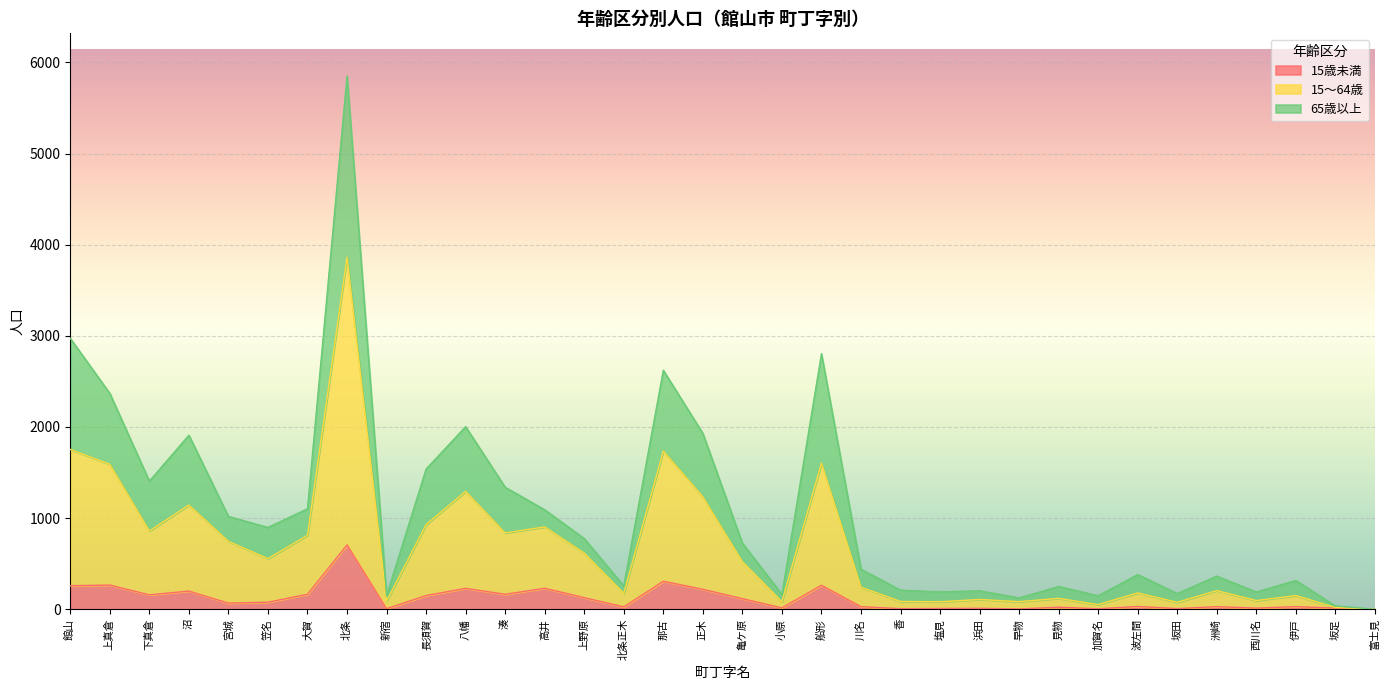

Reading left to right, list all the values displayed in this chart.

15歳未満: 258	265	158	199	67	77	164	706	6	150	229	164	230	127	26	307	219	116	15	263	28	6	8	10	3	22	5	30	7	28	12	28	12	0
15～64歳: 1753	1590	858	1143	745	555	811	3862	89	929	1293	837	903	616	174	1736	1233	521	83	1603	242	85	82	107	83	119	51	179	76	204	95	150	19	0
65歳以上: 2972	2368	1405	1909	1018	897	1102	5851	148	1538	2003	1338	1091	775	256	2622	1929	725	162	2804	439	209	189	202	124	249	147	380	172	363	189	315	36	0